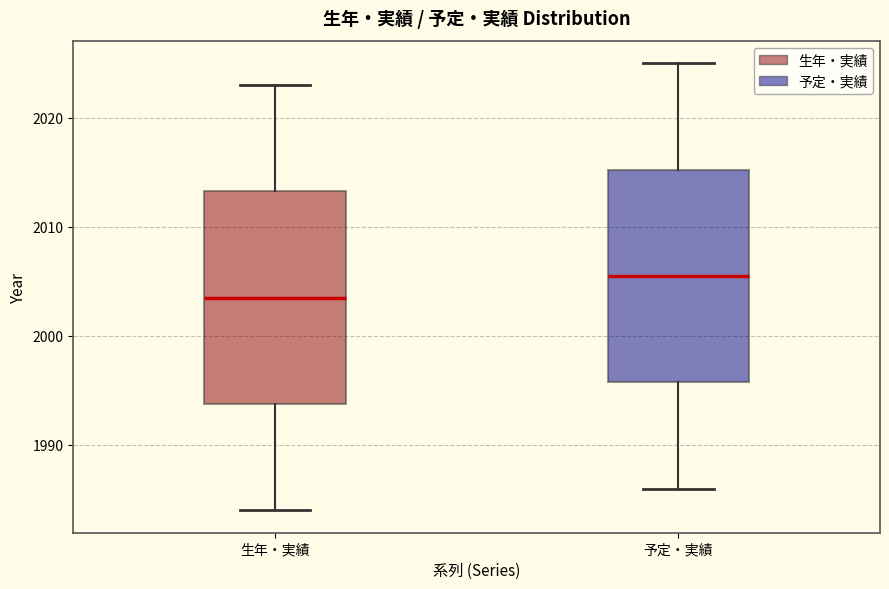

Which box's median line is the lowest?

生年・実績